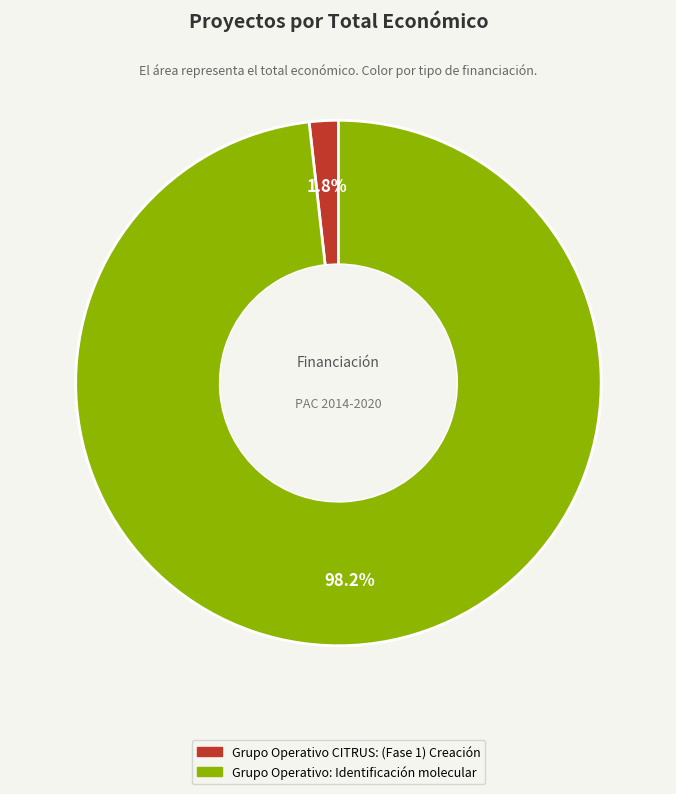

Which has a higher value, Grupo Operativo CITRUS: (Fase 1) Creación or Grupo Operativo: Identificación molecular?

Grupo Operativo: Identificación molecular